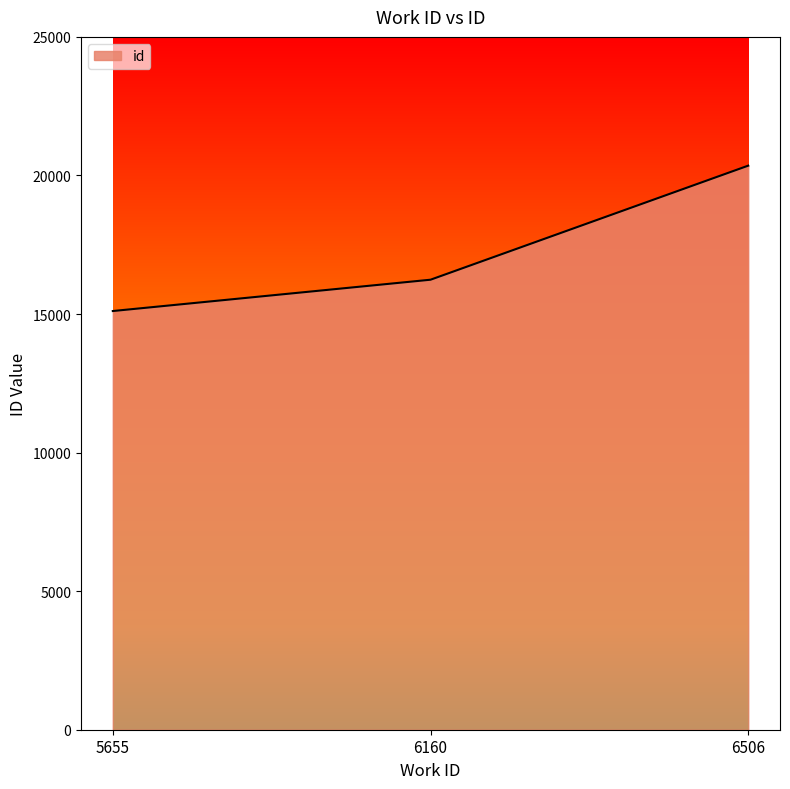

The chart shows a value of 16238 at 6160. True or false?

True